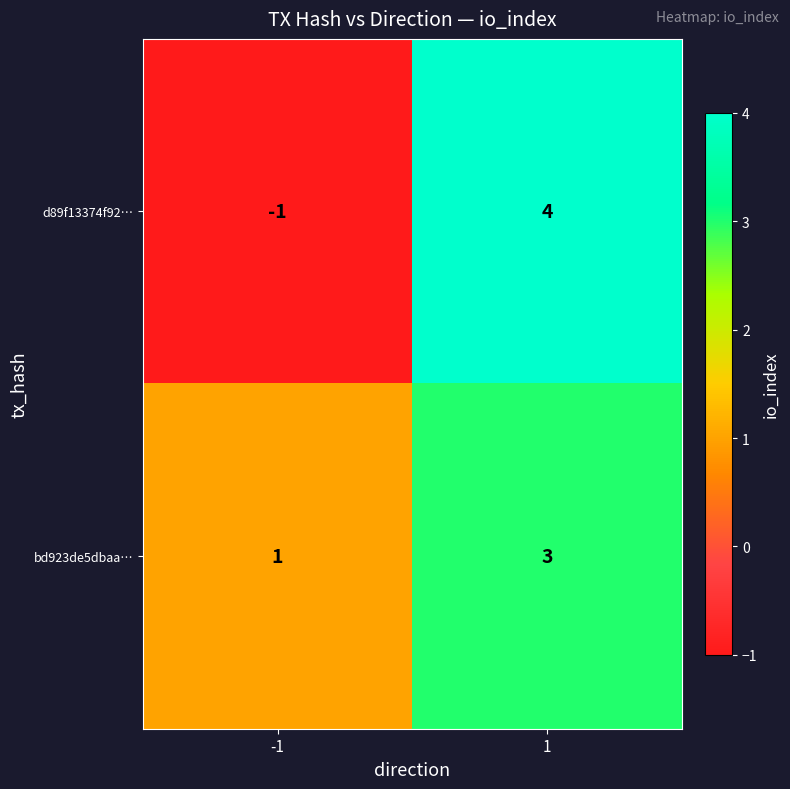

Which series has the widest spread of values?

d89f13374f92…